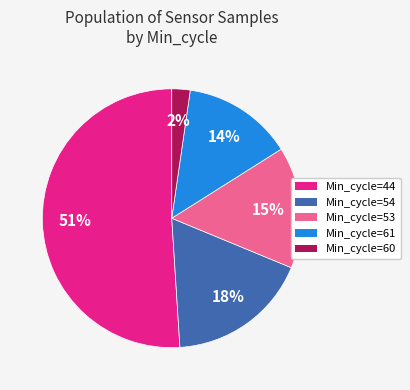

Does any single category account for the majority?

Yes